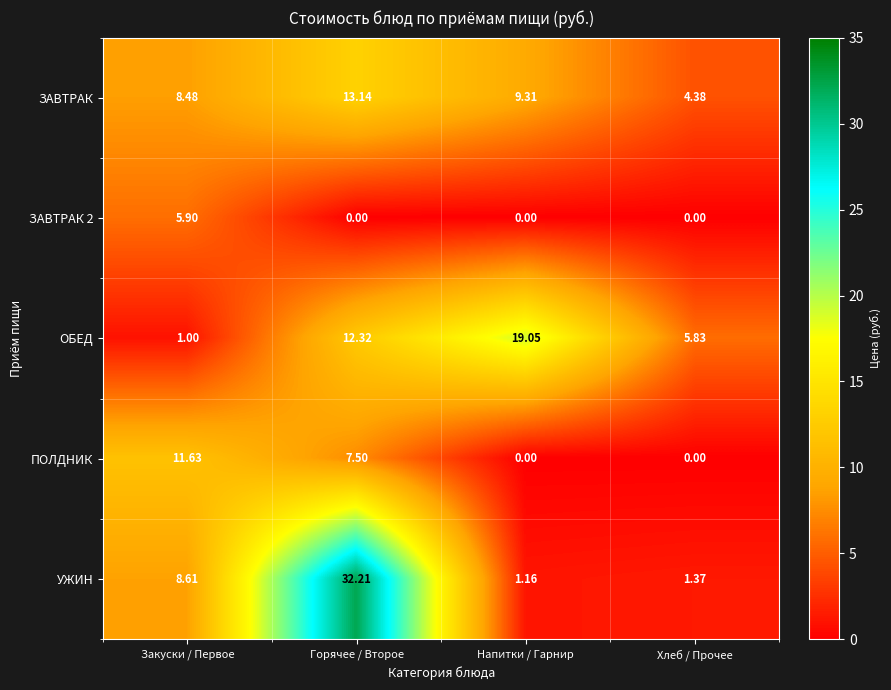

Rank the categories by УЖИН value from lowest to highest.

Напитки / Гарнир, Хлеб / Прочее, Закуски / Первое, Горячее / Второе